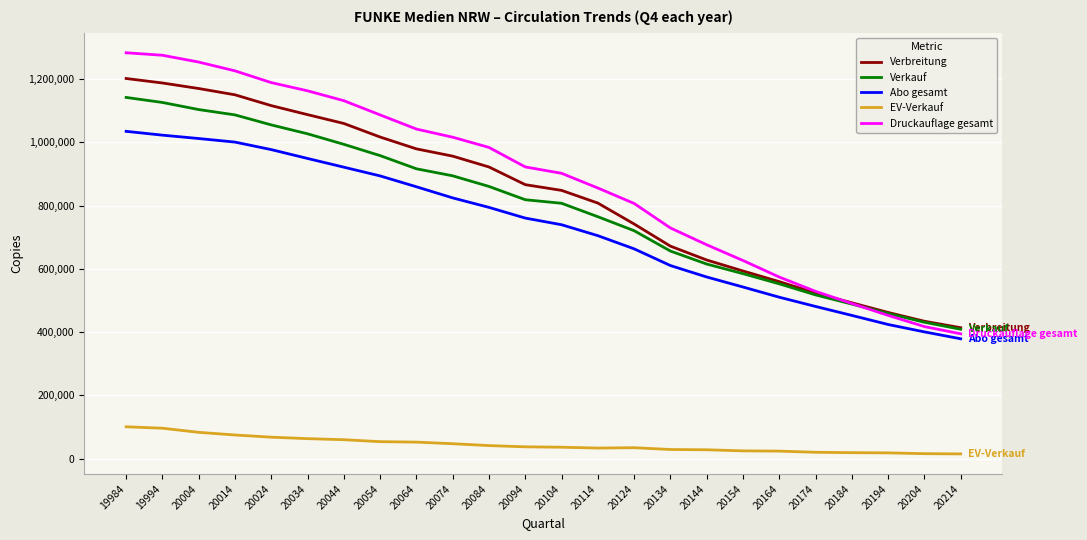

What is the maximum value for Abo gesamt?

1034917